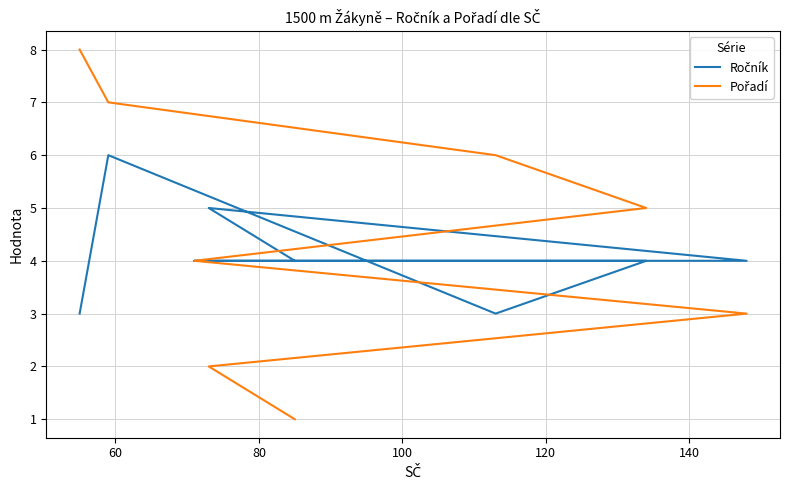

Which series has the largest total across all categories?

Pořadí